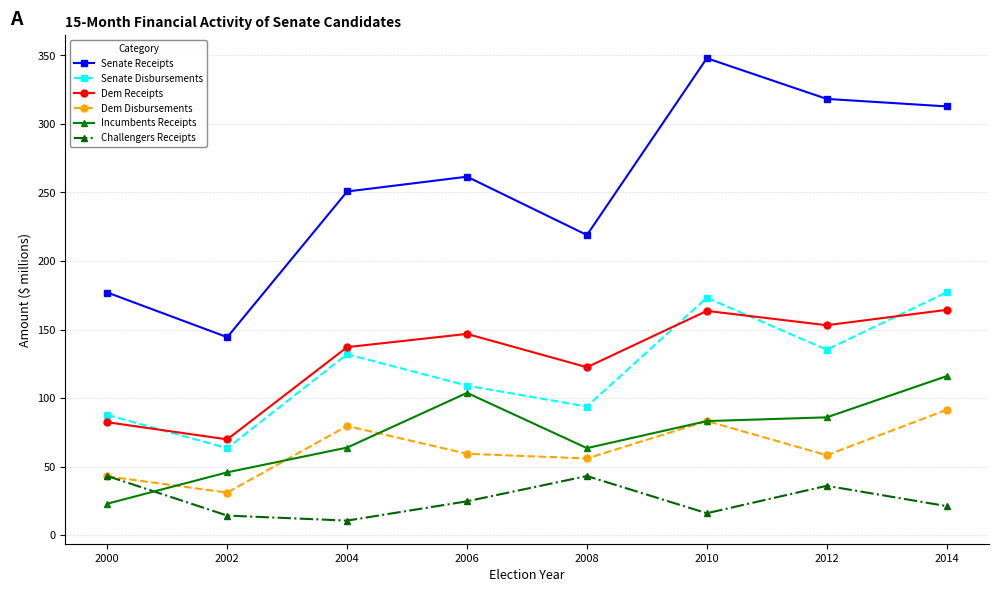

What is the approximate value of Senate Disbursements at 2008?

93.8